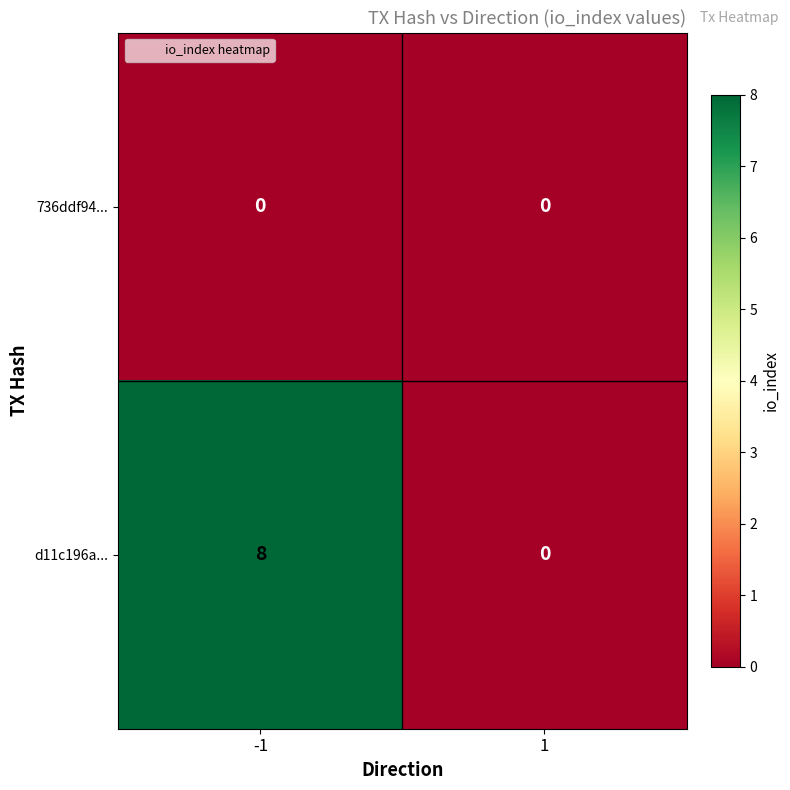

Rank the series by their average value, from highest to lowest.

d11c196a..., 736ddf94...